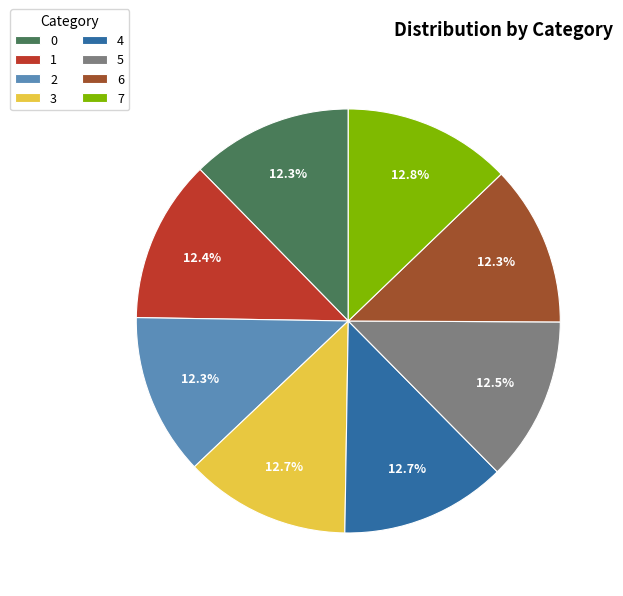

What percentage do 1 and 4 together represent?

25.1%